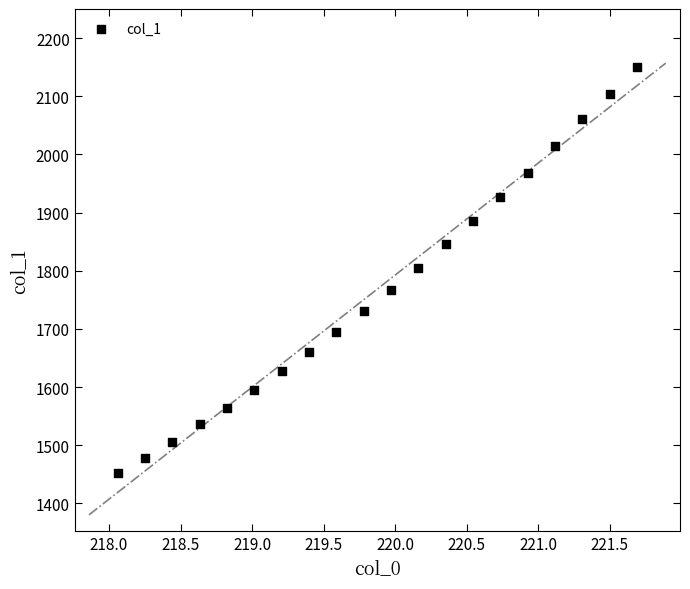

What is the range of Y values (max minus min)?

698.4